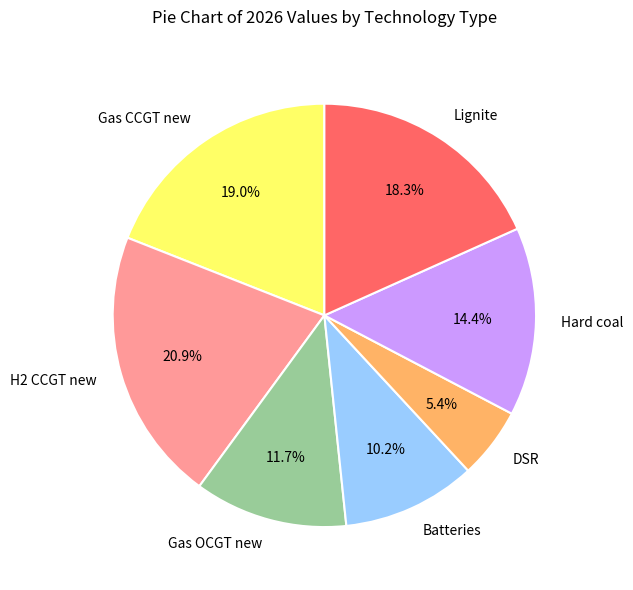

To the nearest percent, what is the average slice percentage?

14%